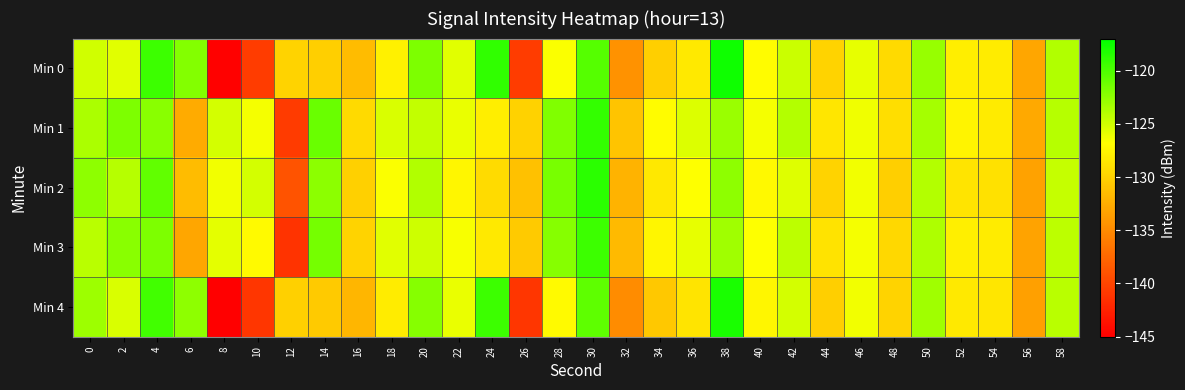

How many series are shown in this chart?

5